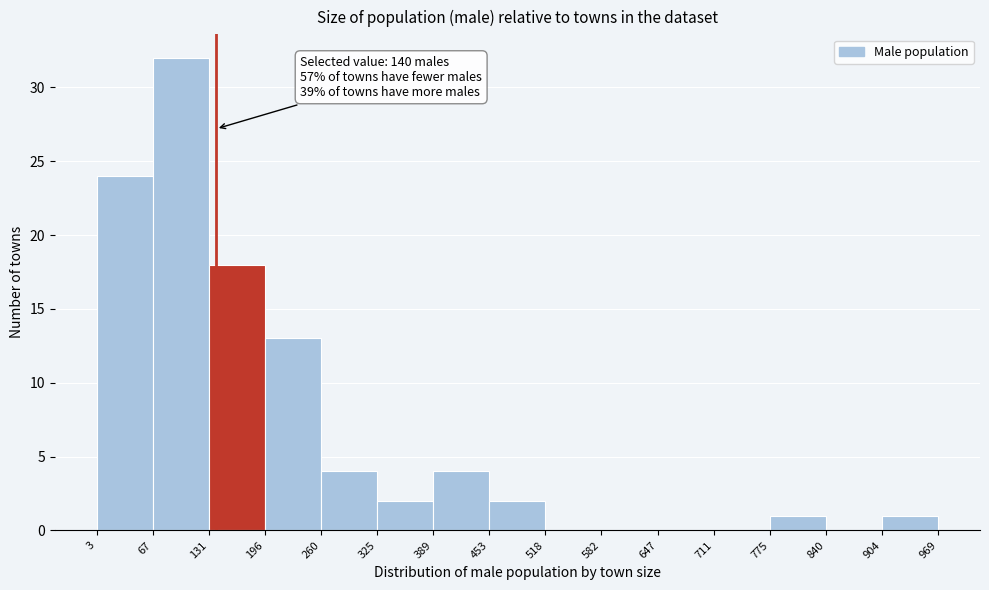

Which range on the x-axis has the tallest bar?

67 to 131